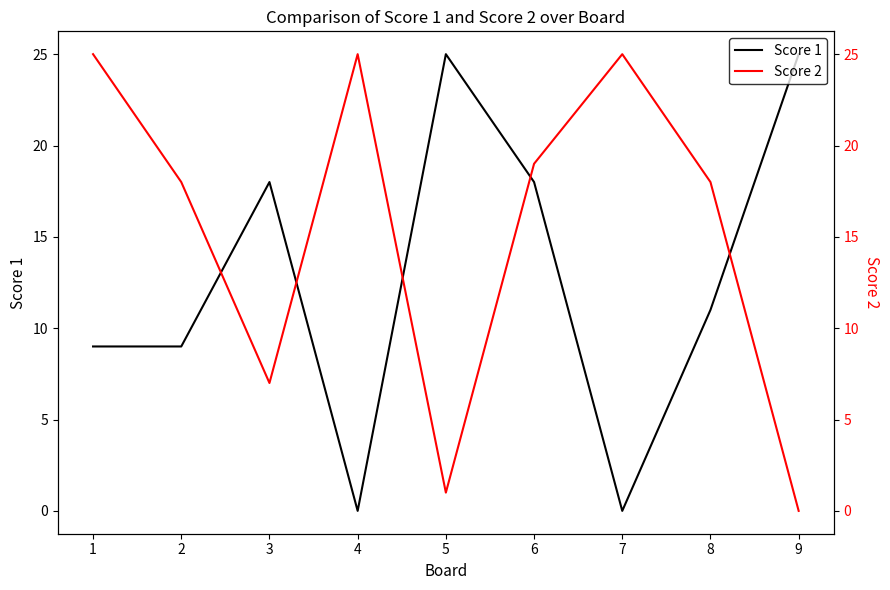

What is the value of the Score 2 point at the 5th from the left?

1